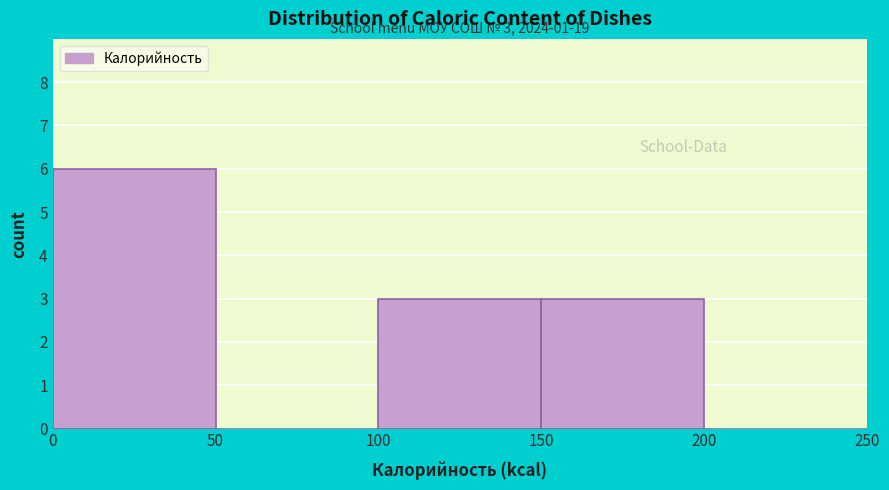

Which range on the x-axis has the tallest bar?

0 to 50